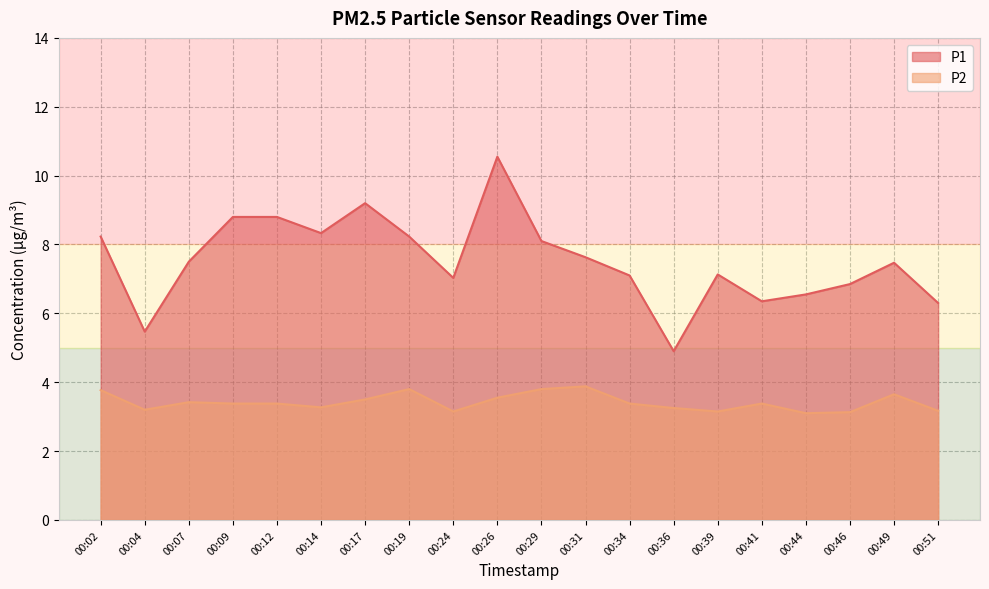

Reading left to right, extract all data points from this chart.

P1: 8.2	5.5	7.5	8.8	8.8	8.3	9.2	8.2	7.0	10.6	8.1	7.6	7.1	4.9	7.1	6.3	6.5	6.8	7.5	6.3
P2: 3.8	3.2	3.4	3.4	3.4	3.3	3.5	3.8	3.1	3.5	3.8	3.9	3.4	3.2	3.1	3.4	3.1	3.1	3.6	3.2